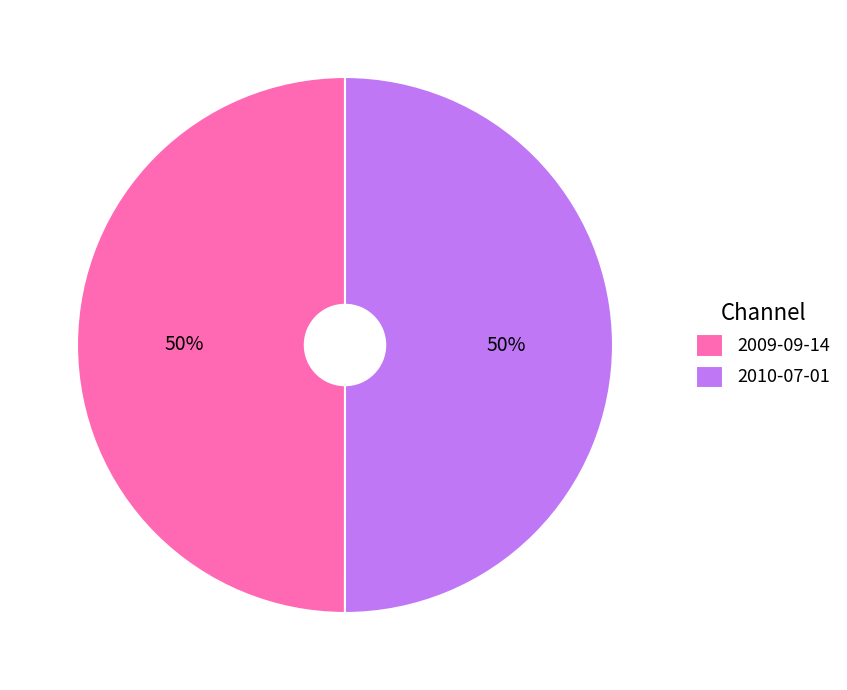

What is the ratio of the value at 2010-07-01 to the value at 2009-09-14?

1.0